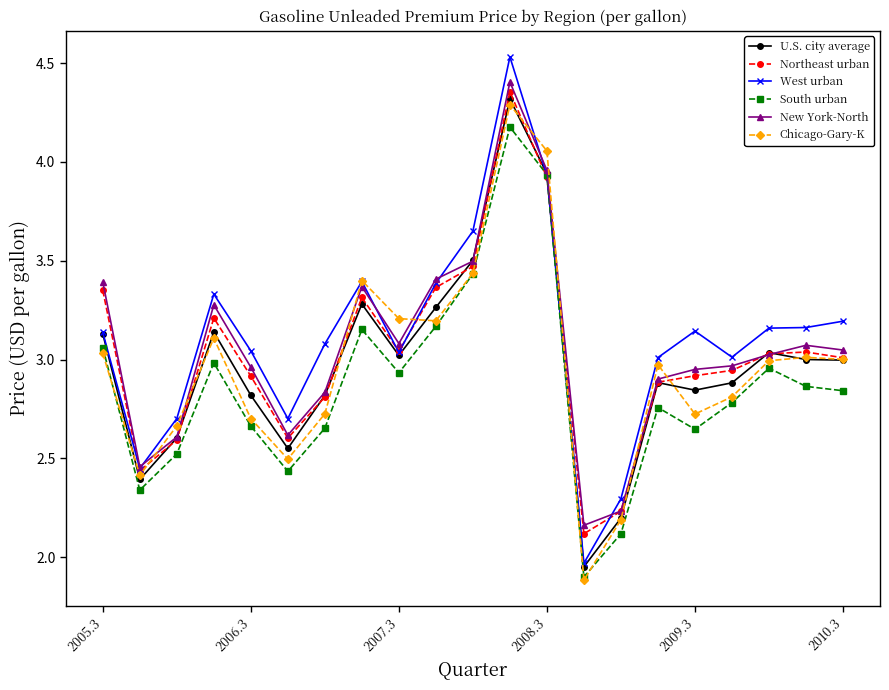

True or false: South urban has more than 2 interior local peaks.

True